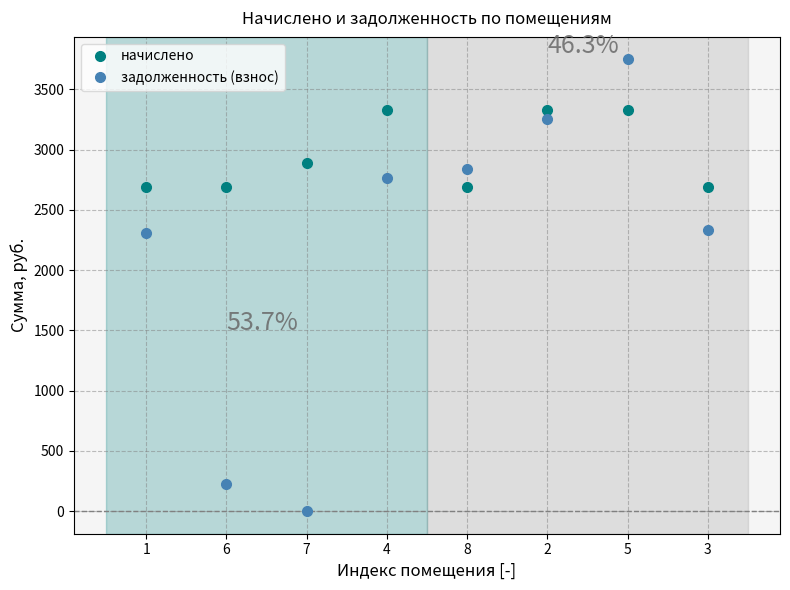

Reading left to right, transcribe all the data shown in this chart.

начислено: 1=2689.2	6=2689.2	7=2890.1	4=3330.7	8=2689.2	2=3330.7	5=3330.7	3=2689.2
задолженность (взнос): 1=2307.7	6=224.1	7=0.0	4=2766.8	8=2835.7	2=3255.8	5=3747.6	3=2330.3